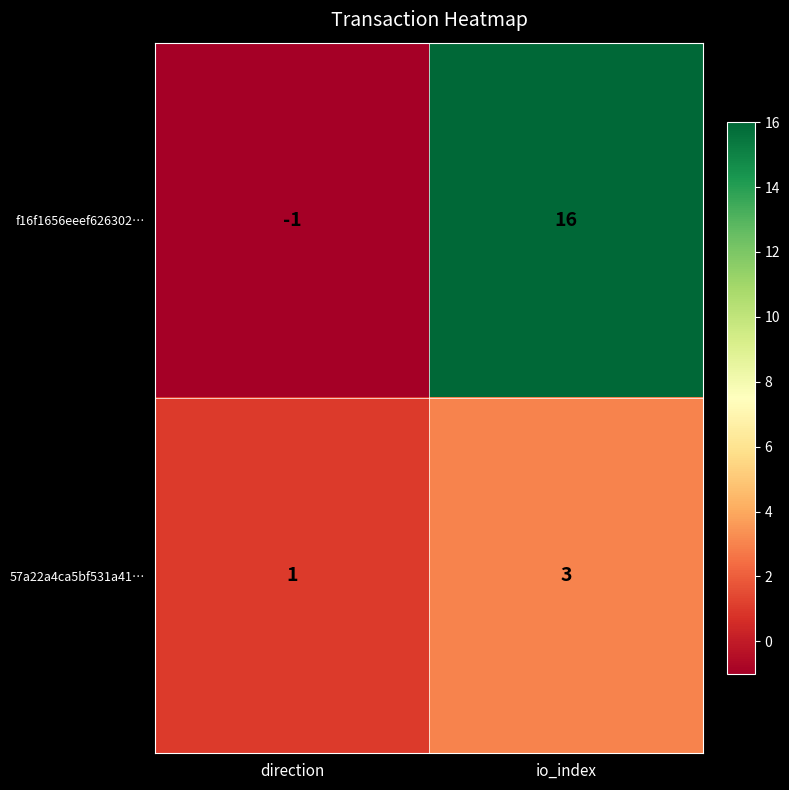

What is the sum of all f16f1656eeef626302… values?

15